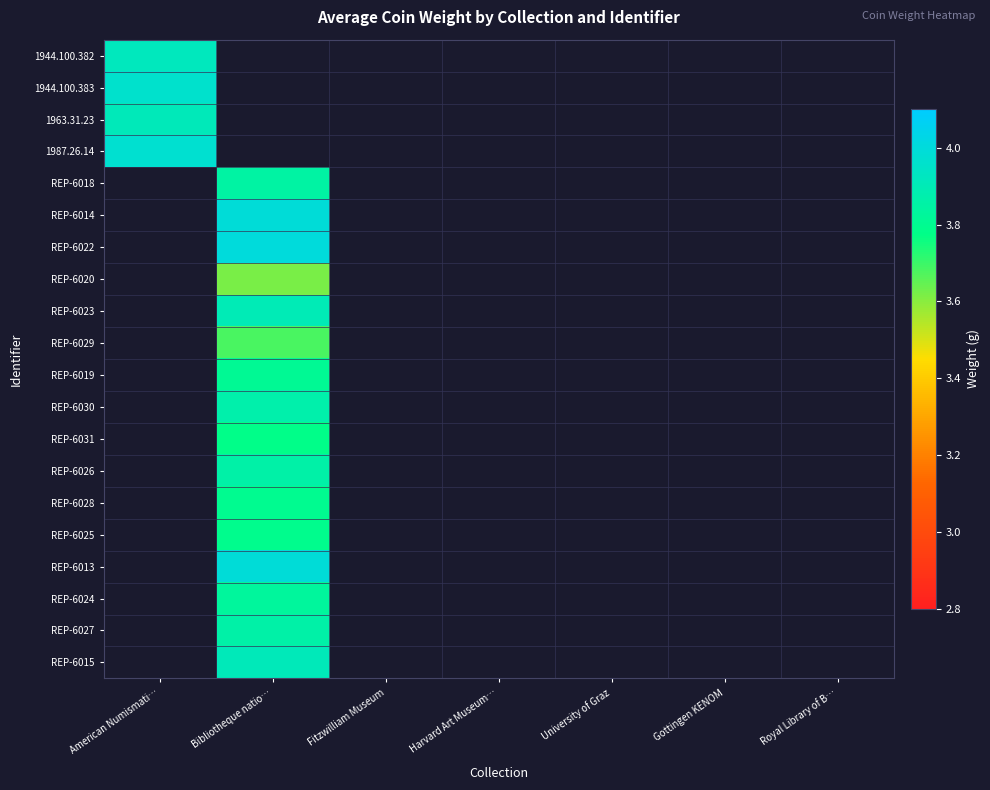

List the labels in order of REP-6025 value, smallest first.

American Numismati…, Bibliotheque natio…, Fitzwilliam Museum, Harvard Art Museum…, University of Graz, Gottingen KENOM, Royal Library of B…